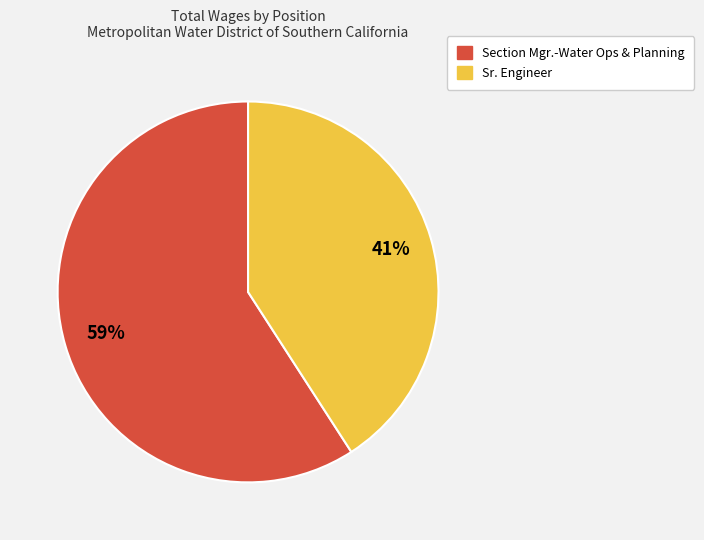

The Section Mgr.-Water Ops & Planning slice represents 72% of the pie. True or false?

False